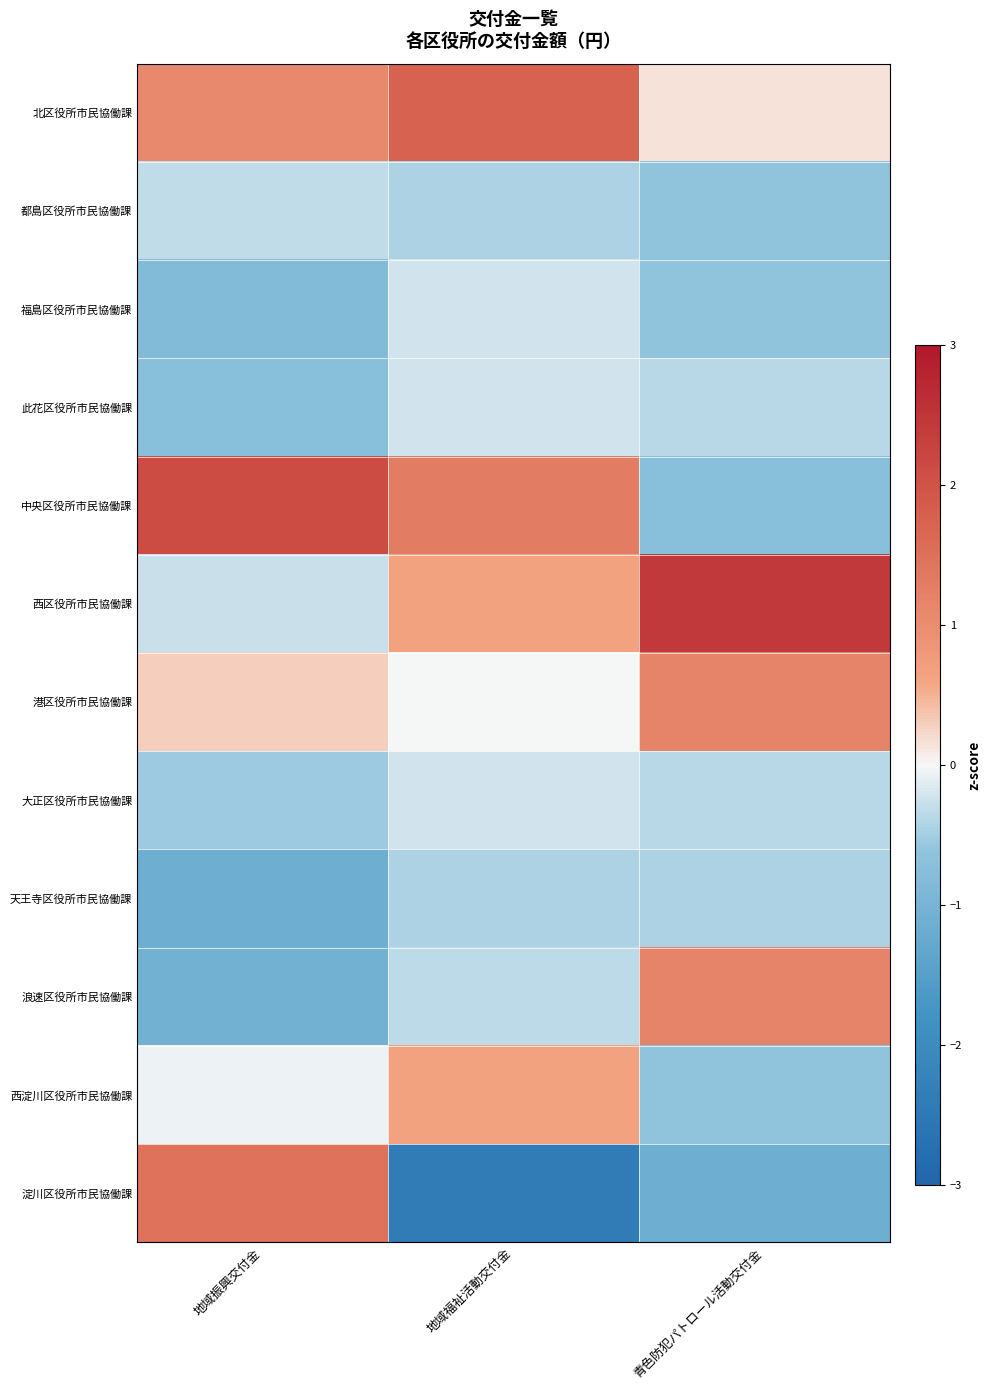

How many categories are shown in the chart?

3